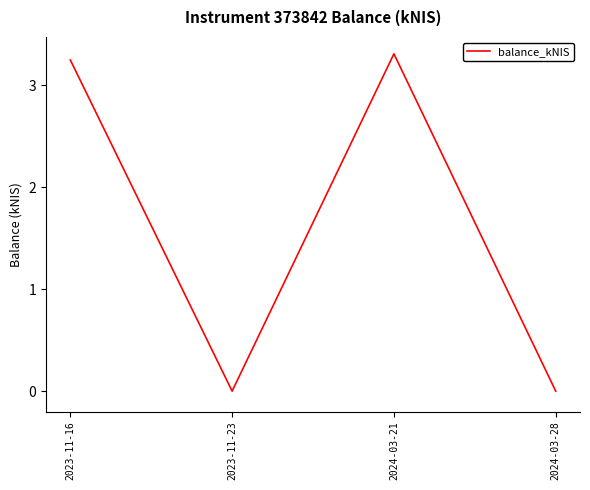

What is the difference between the maximum and minimum values?

3.3